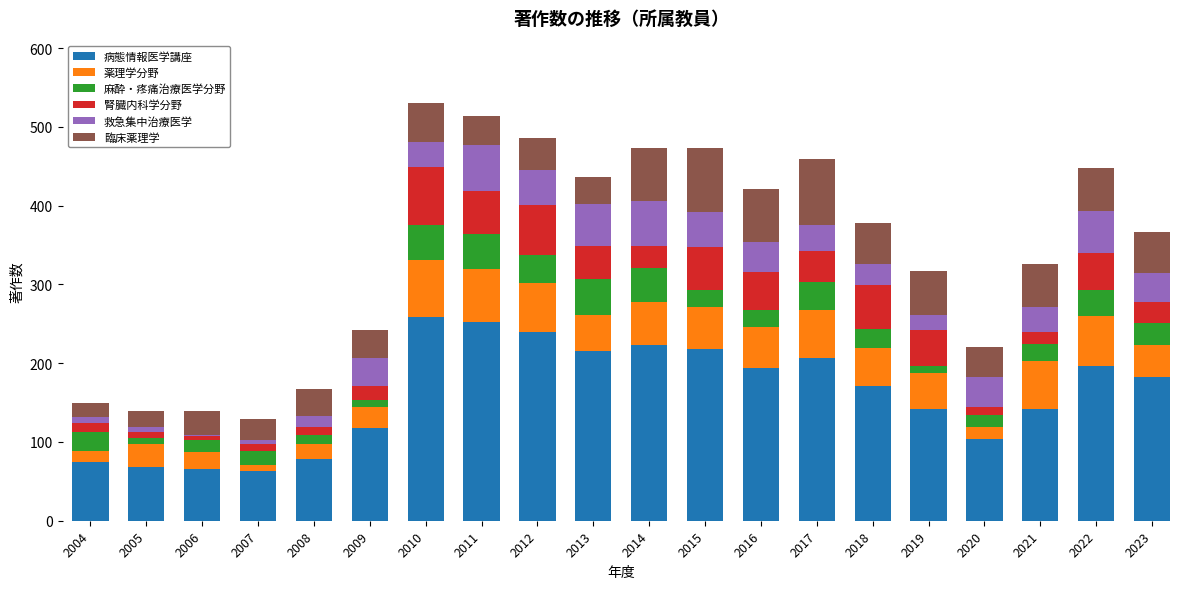

What is the minimum value for 病態情報医学講座?

63